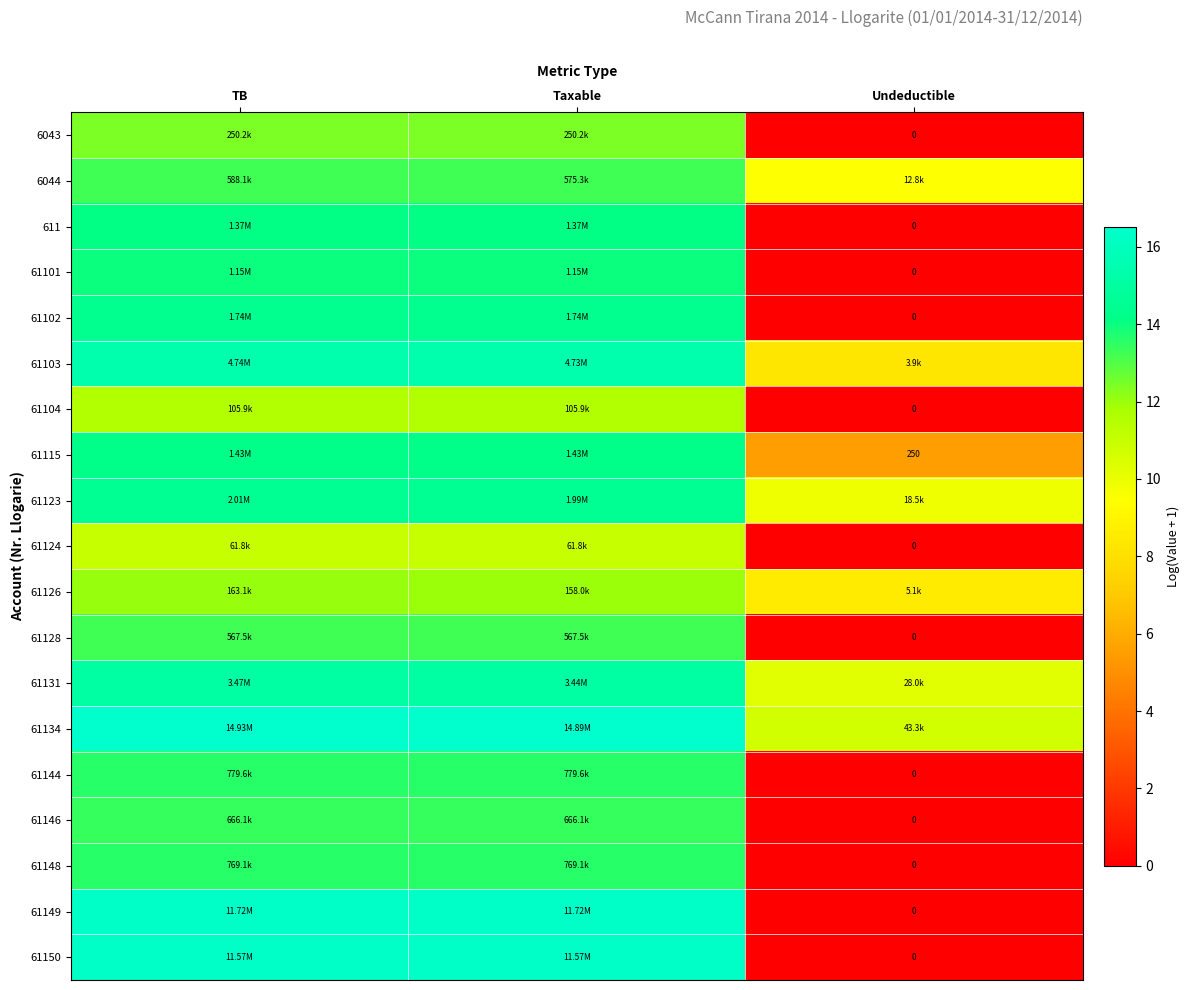

How many data points in 6044 are above 13?

2